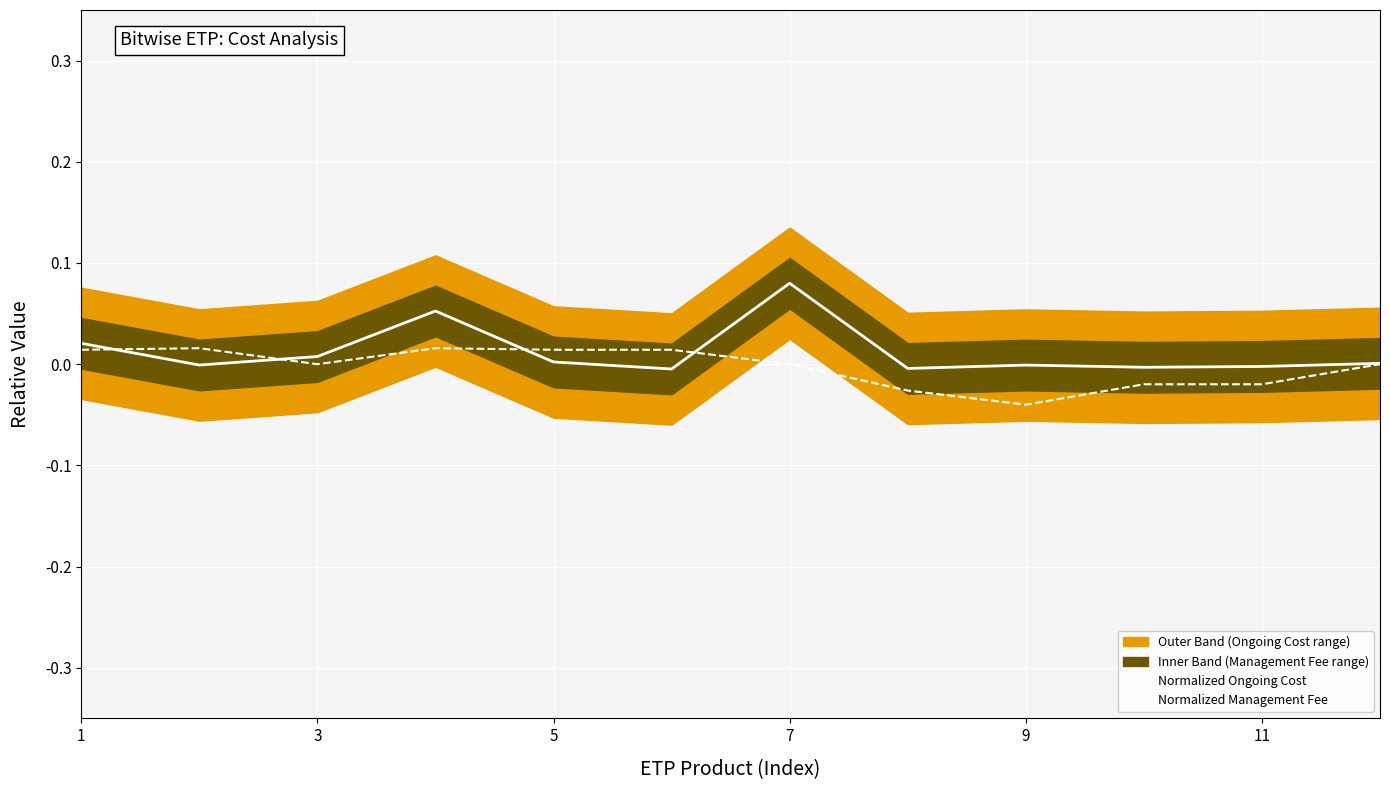

Is it true that Normalized Ongoing Cost equals 0.1 at 7?

True